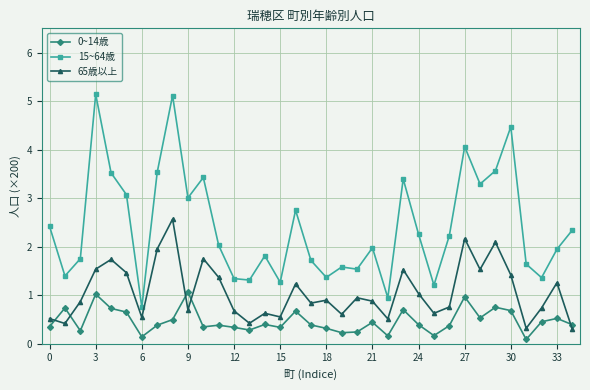

List the series in order of their overall mean, lowest first.

0~14歳, 65歳以上, 15~64歳